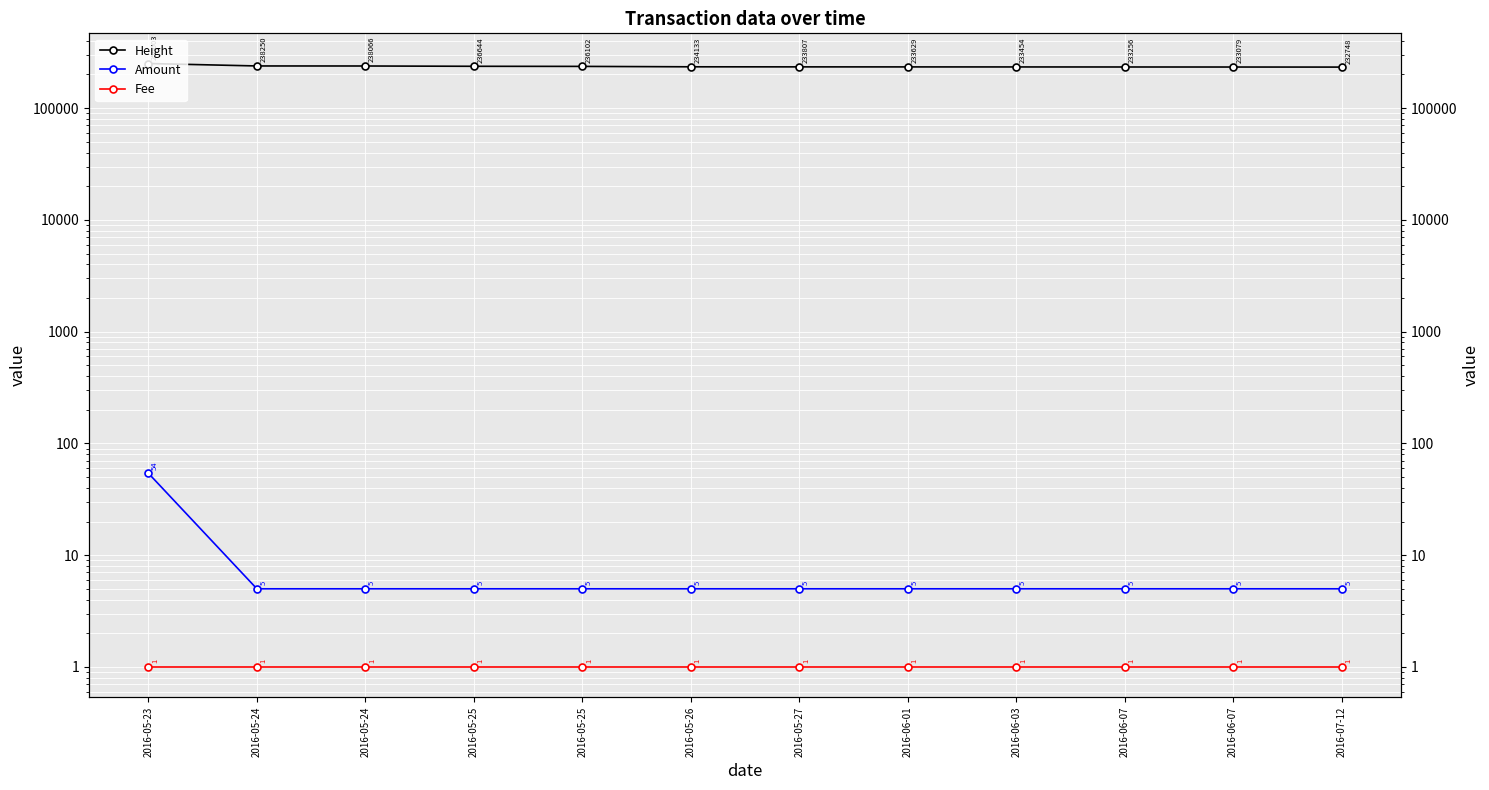

The Amount series shows 5 at 2016-06-07. True or false?

True